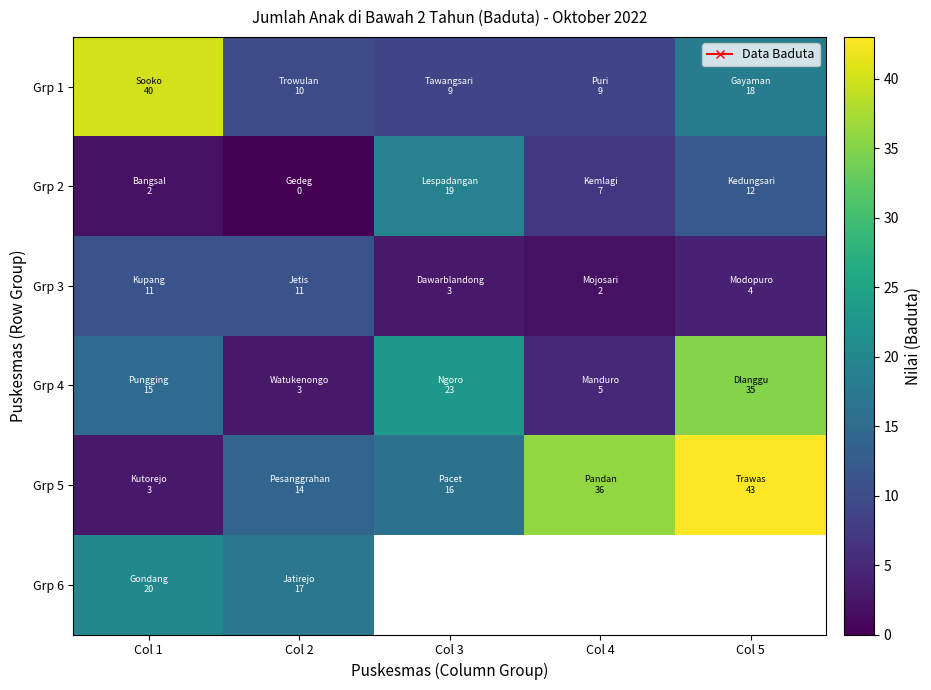

At which label is Grp 2 closest to 9?

Col 4